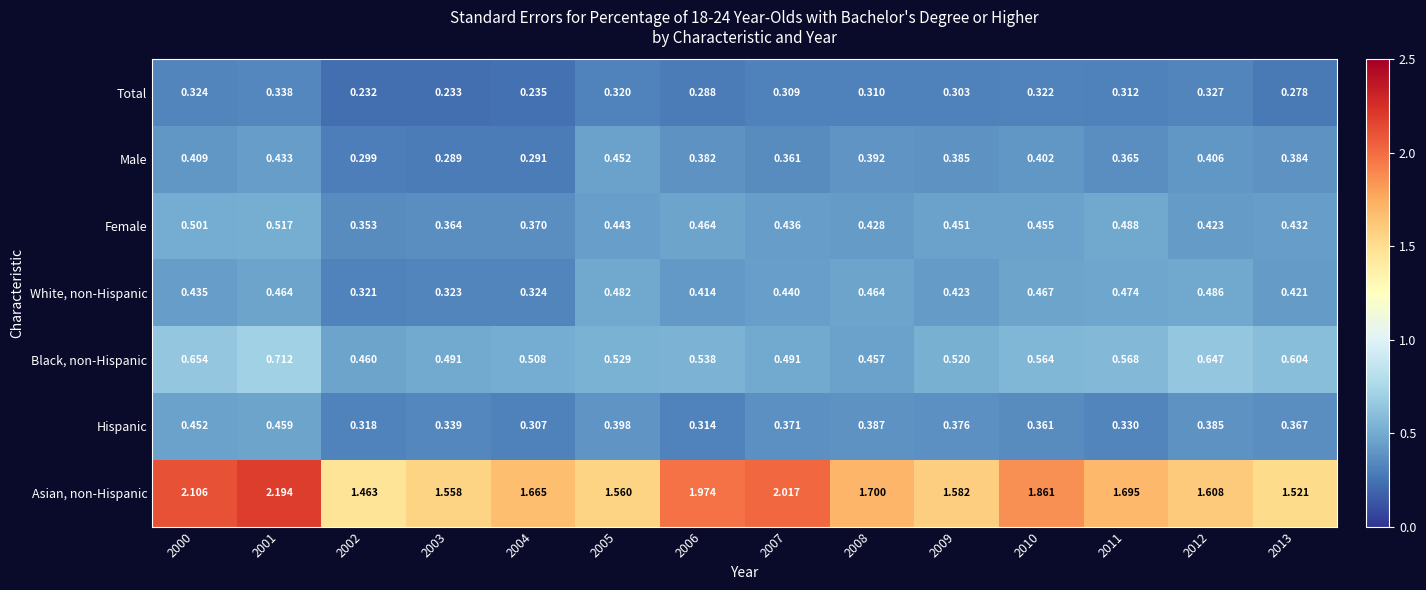

Which series has the largest range (max minus min)?

Asian, non-Hispanic